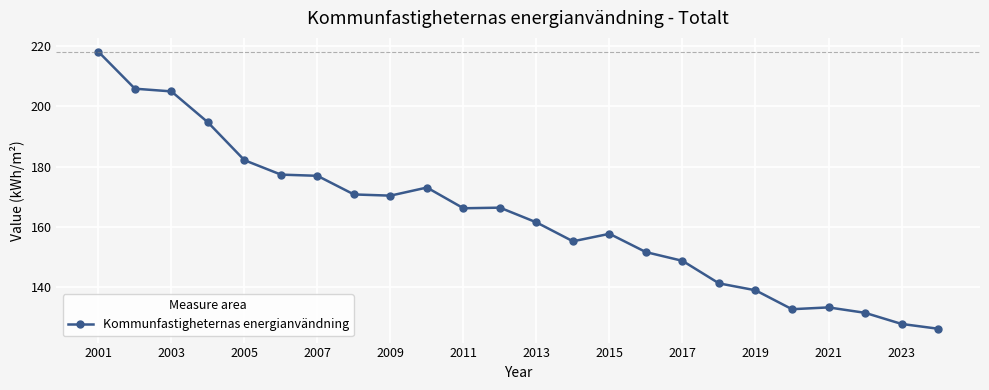

True or false: the data has more than 0 interior local peaks.

True